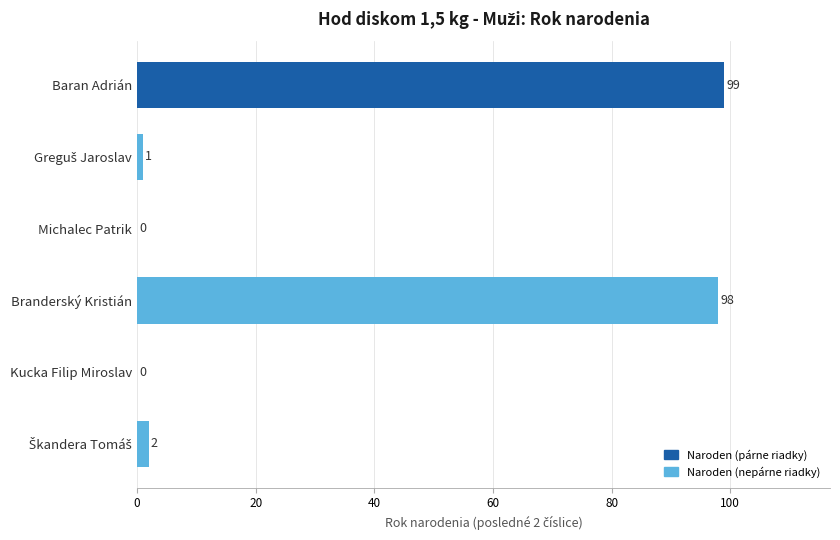

The chart shows a value of 98 at Branderský Kristián. True or false?

True